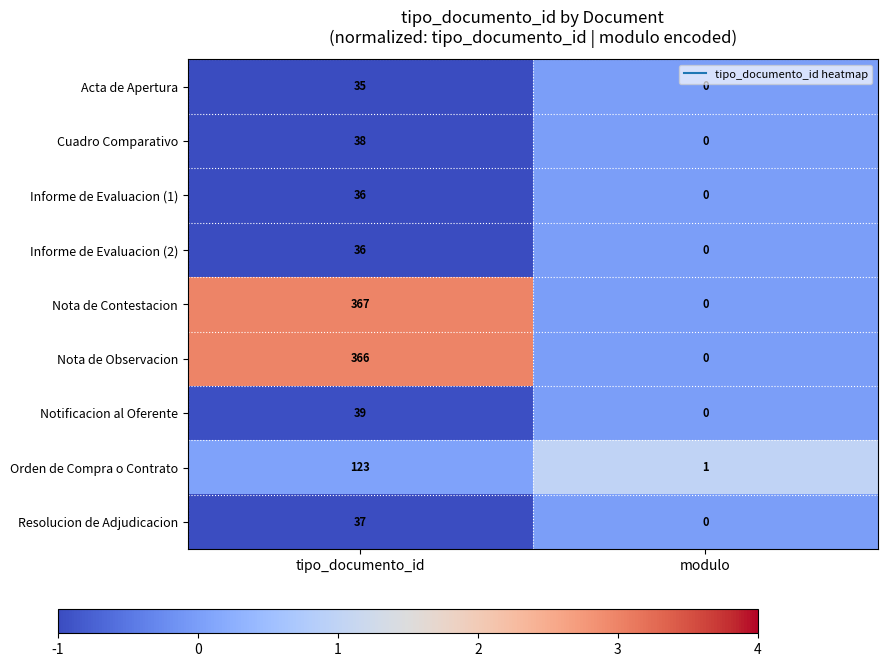

What is the minimum value shown in the chart?

0